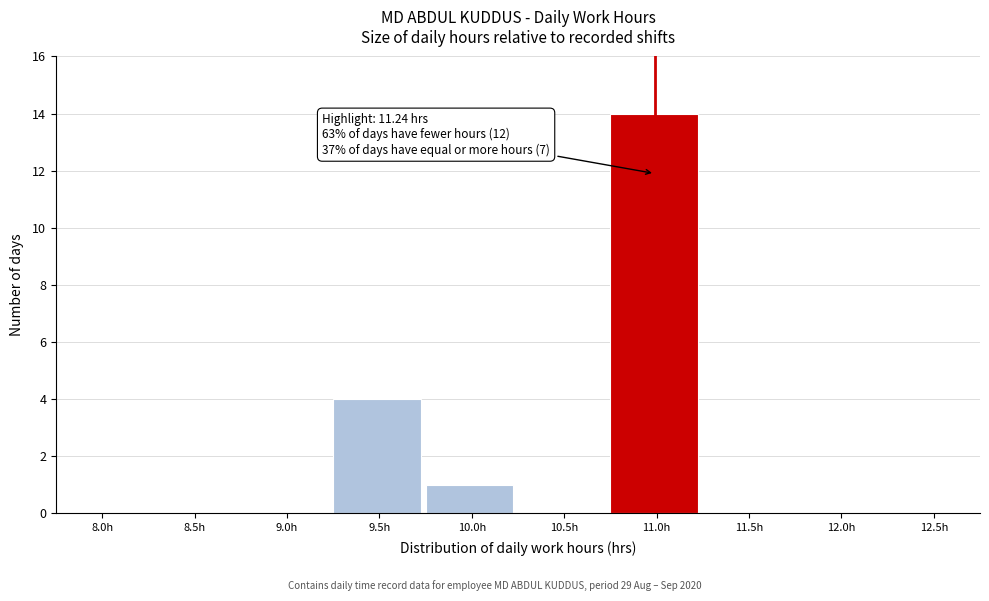

Reading left to right, what are all the values shown in this chart?

8.0h=0	8.5h=0	9.0h=0	9.5h=4	10.0h=1	10.5h=0	11.0h=14	11.5h=0	12.0h=0	12.5h=0